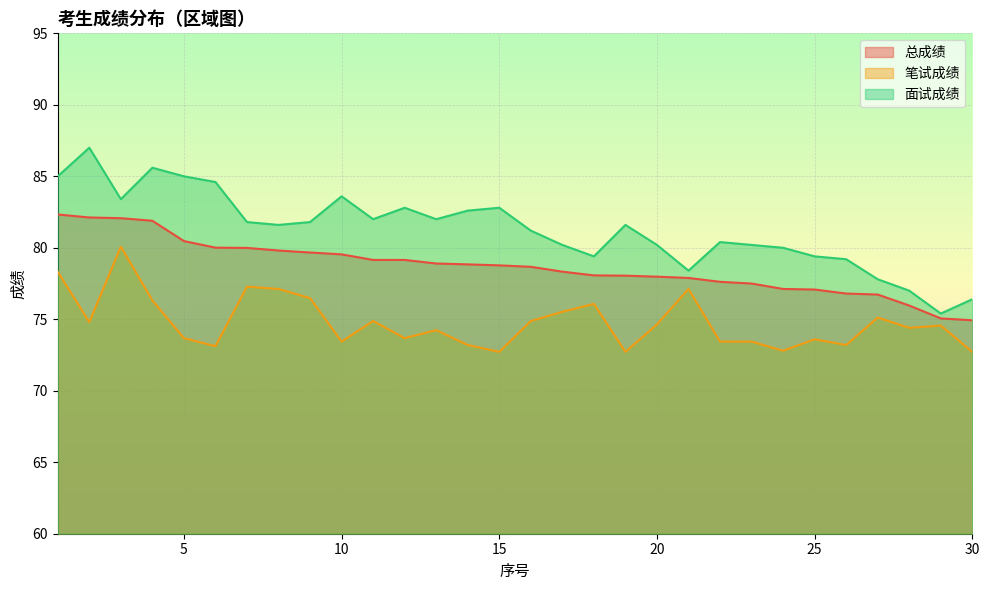

Which category has the lowest value in the 面试成绩 series?

29